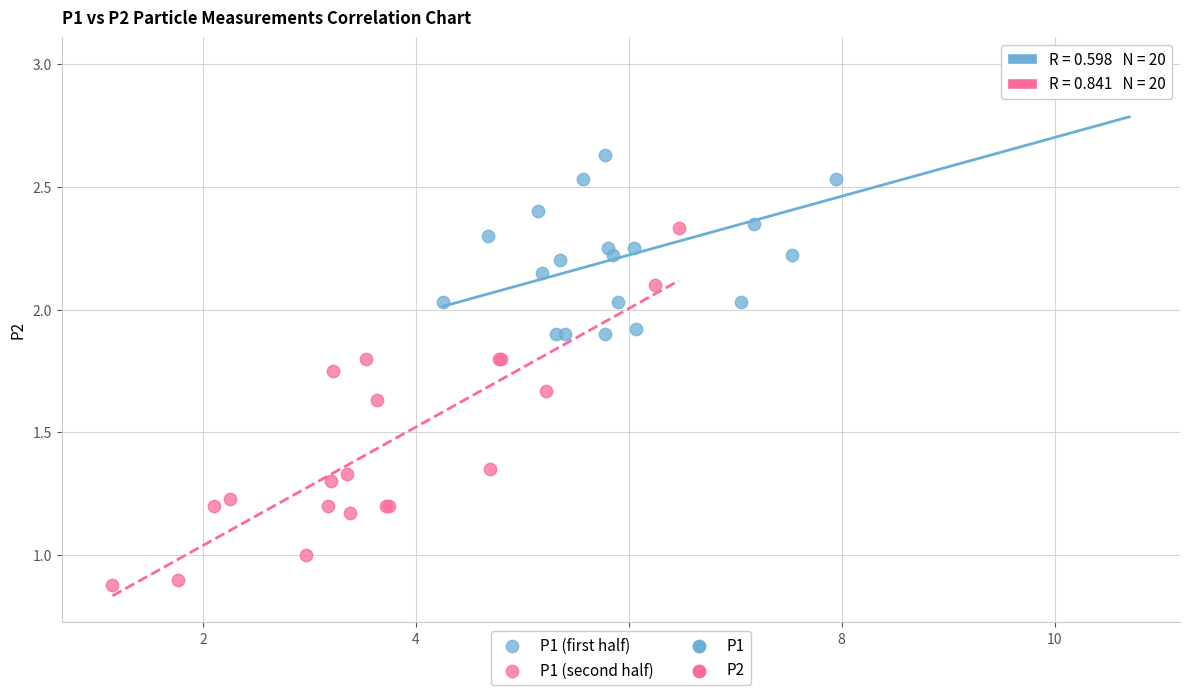

Which series reaches the maximum Y coordinate?

P1 (first half)